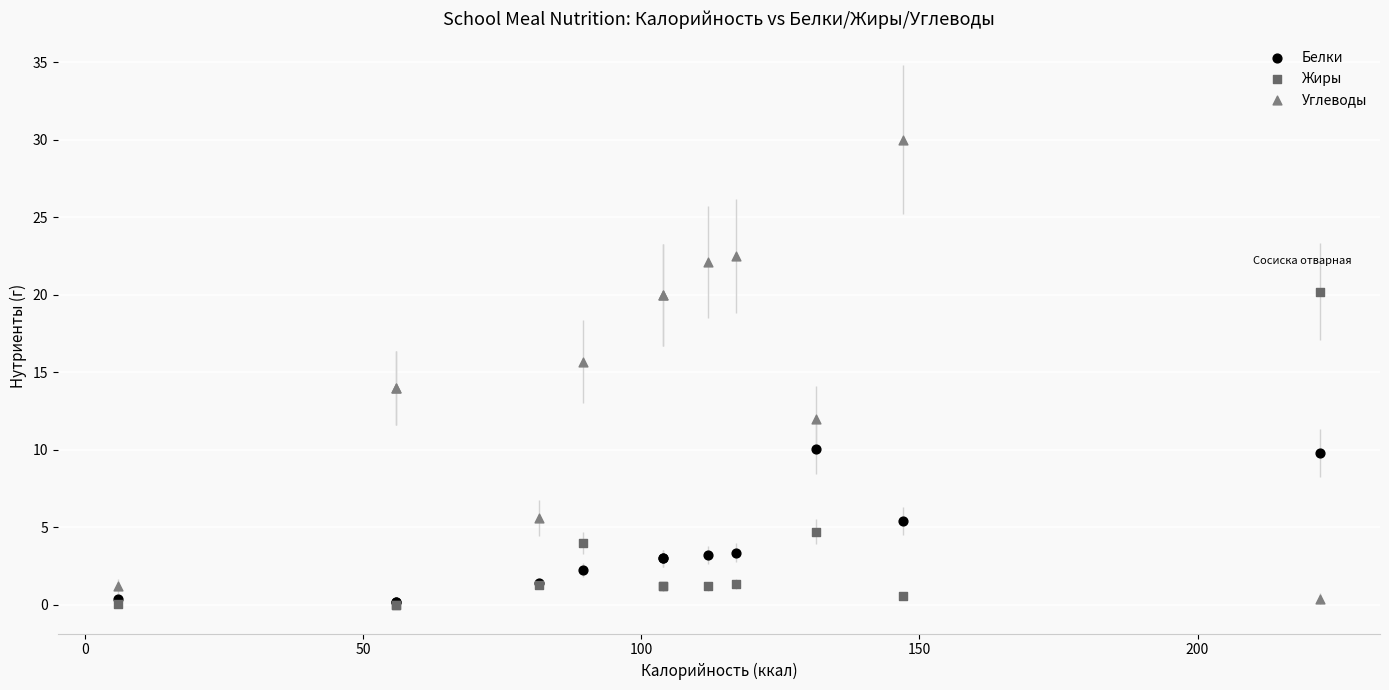

What are all the series names shown in the legend?

Белки, Жиры, Углеводы